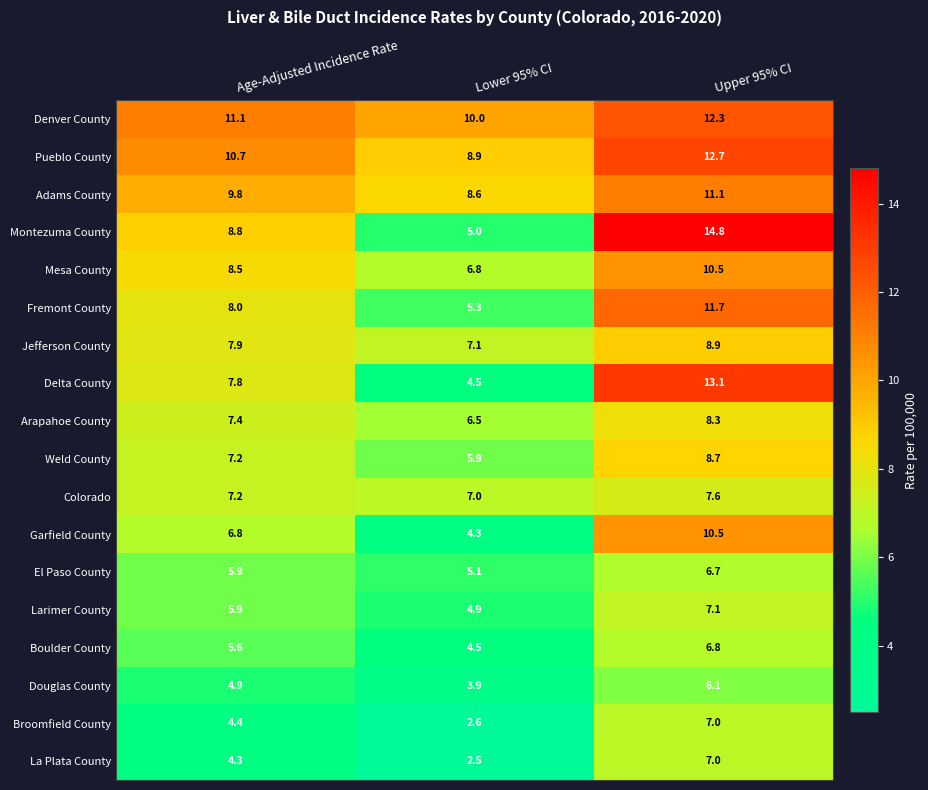

What is the total value across all series at Lower 95% CI?

103.4